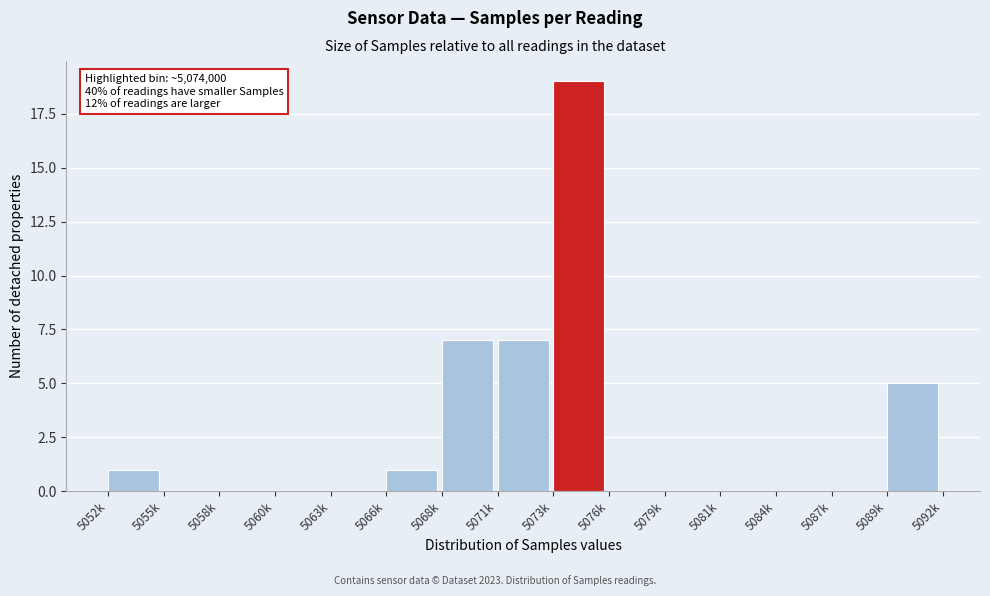

Reading left to right, extract all data points from this chart.

5052k=1	5055k=0	5058k=0	5060k=0	5063k=0	5066k=1	5068k=7	5071k=7	5073k=19	5076k=0	5079k=0	5081k=0	5084k=0	5087k=0	5089k=5